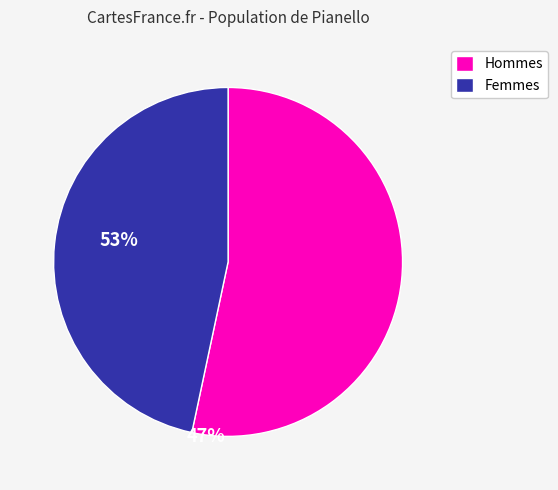

Approximately how many times larger is the value at Femmes compared to Hommes?

0.9